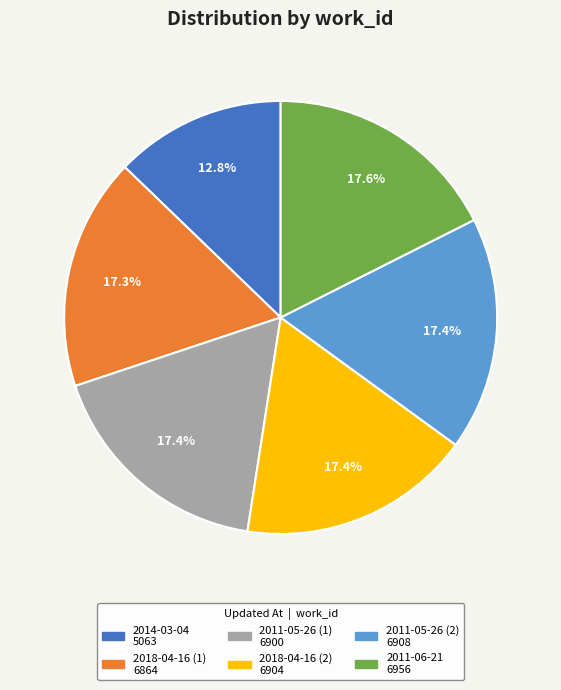

Combined, do 2011-05-26 (2) and 2018-04-16 (2) account for over 50%?

No